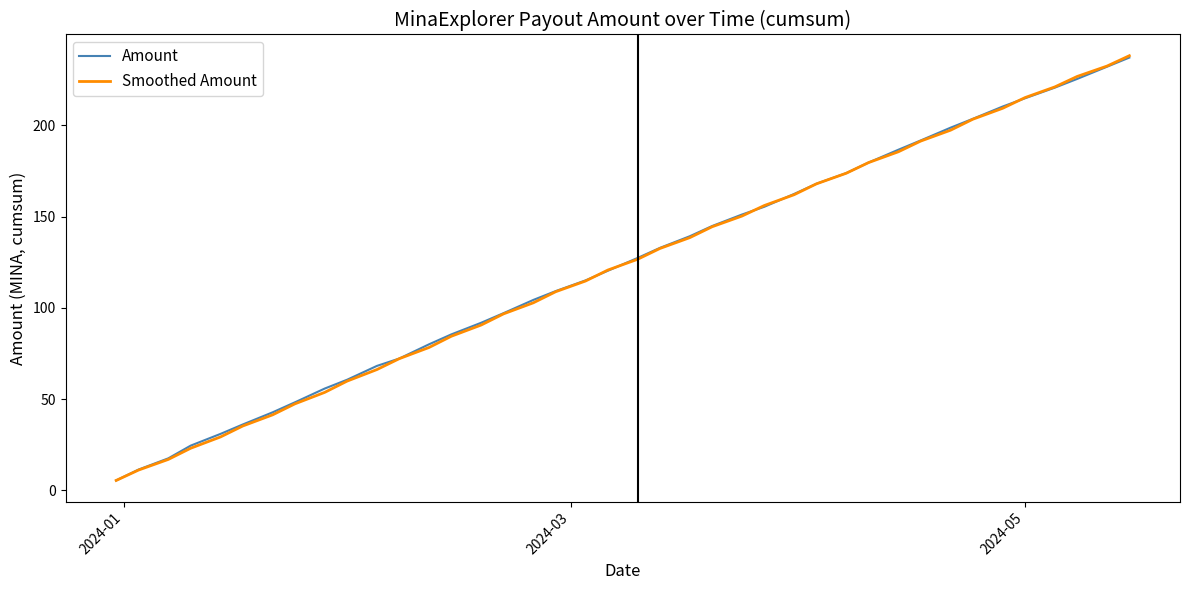

Which series has the largest range (max minus min)?

Smoothed Amount